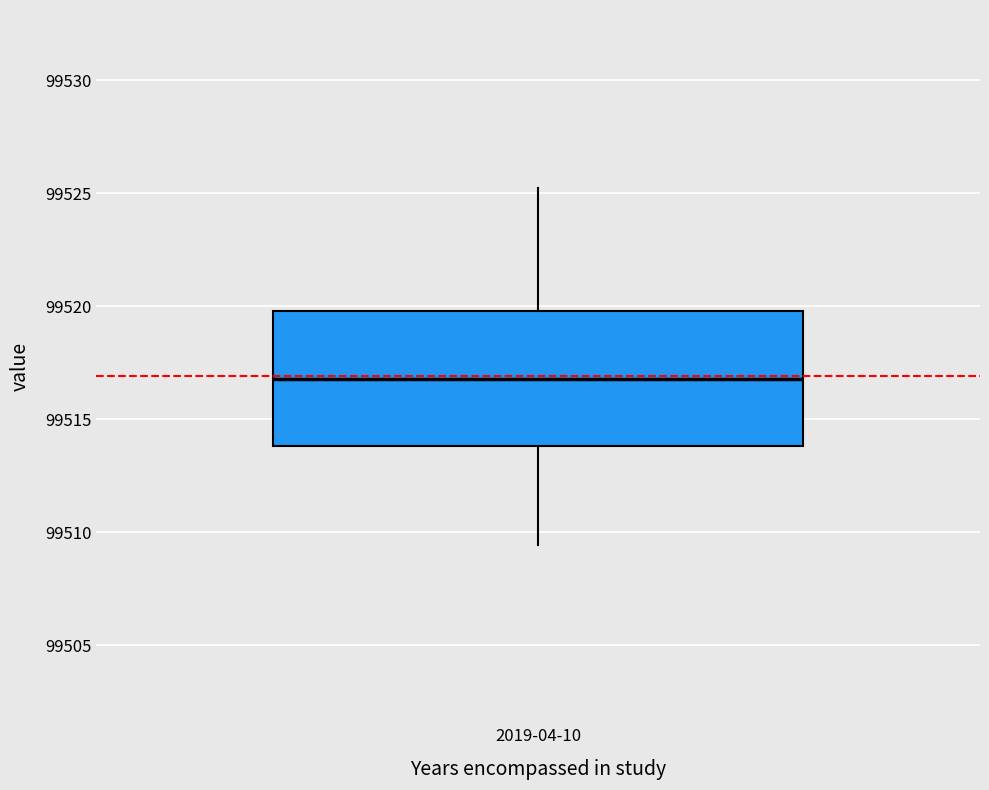

Read this box plot against the y-axis: the position of the median line, the range covered by the box, and the ends of both whiskers. The values are not printed on the chart, so give them approximately, as read against the axis.

median 99517.0, box 99514.0 to 99520.0, whiskers 99509.5 to 99525.0